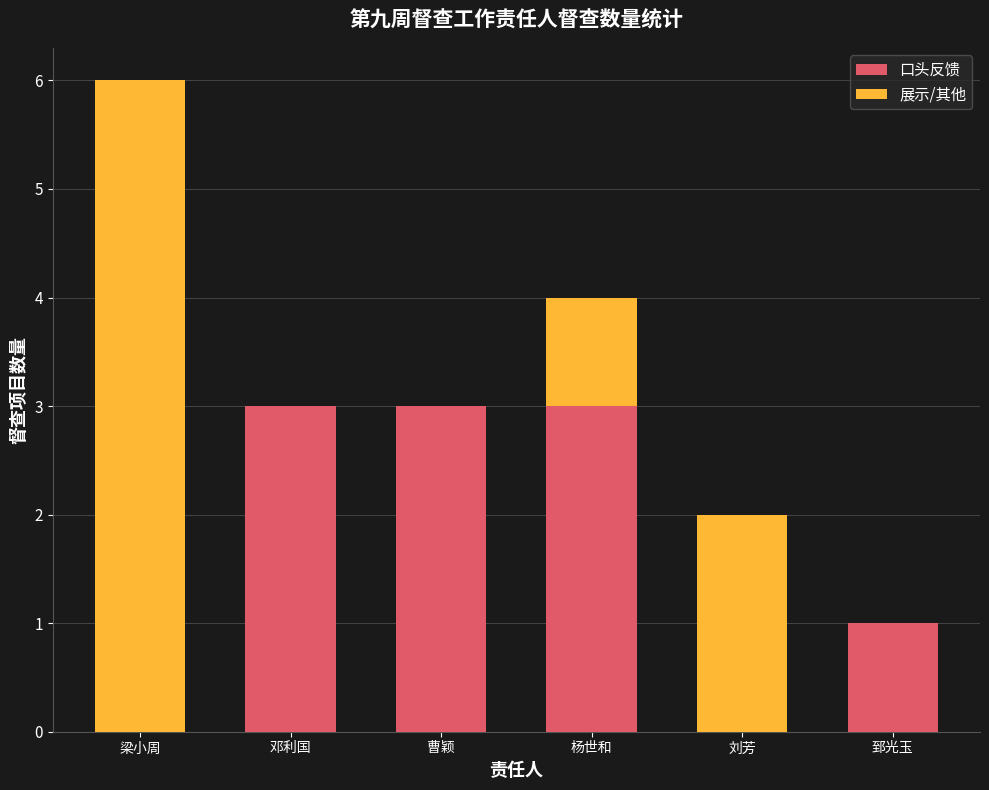

What is the total value across all series at 曹颖?

3